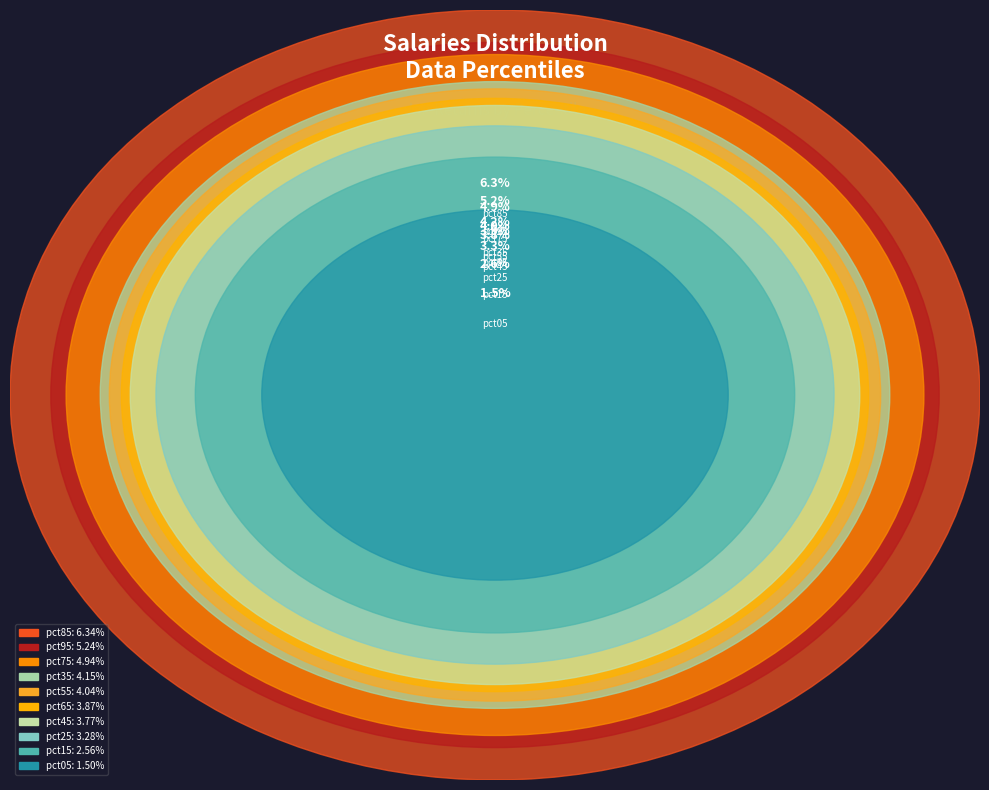

Count the number of slices in the pie.

10